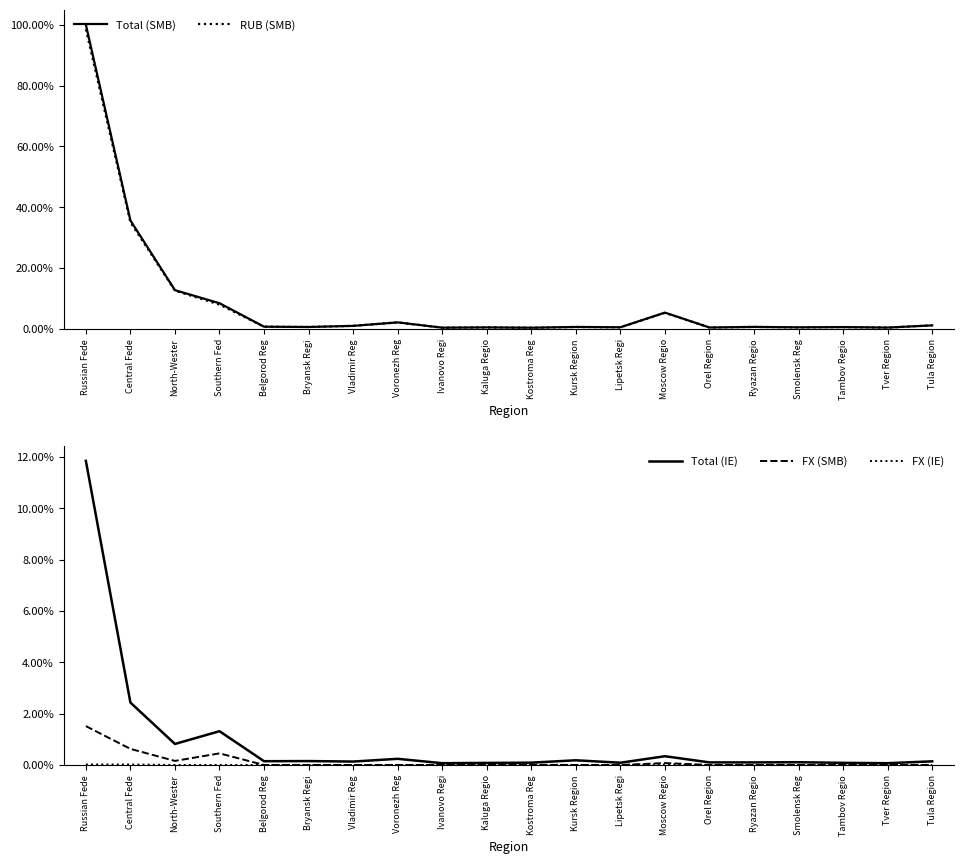

True or false: FX (SMB) and FX (IE) intersect in this chart.

False